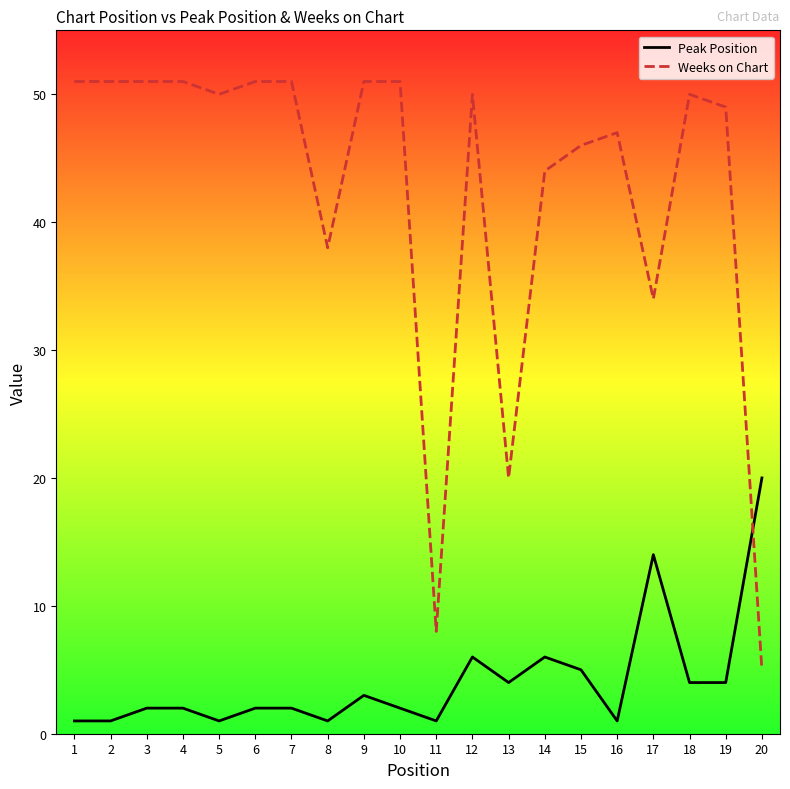

Which series has the largest range (max minus min)?

Weeks on Chart